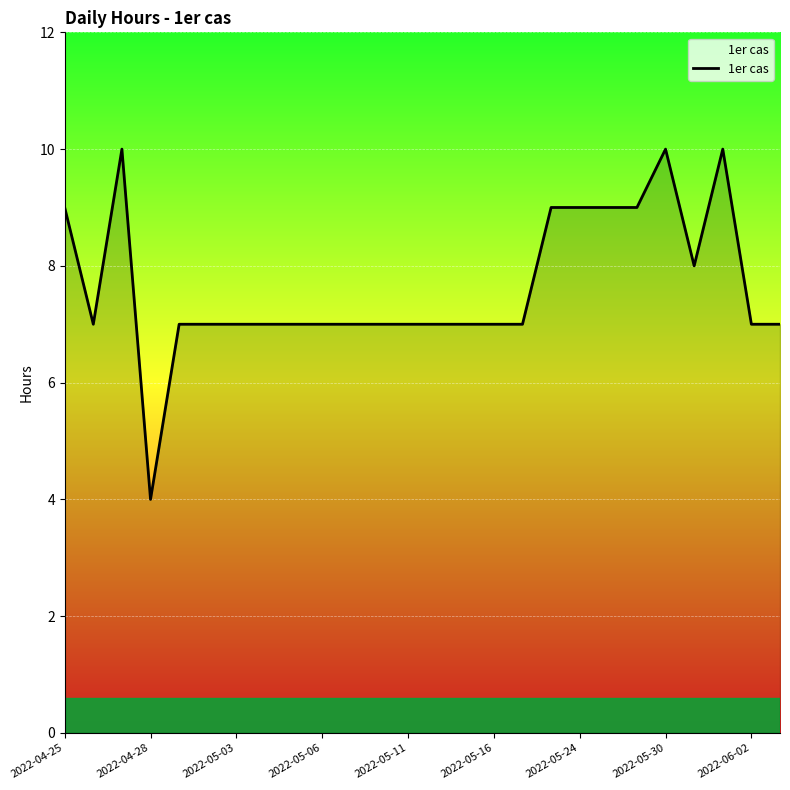

What is the difference between the maximum and minimum values?

6